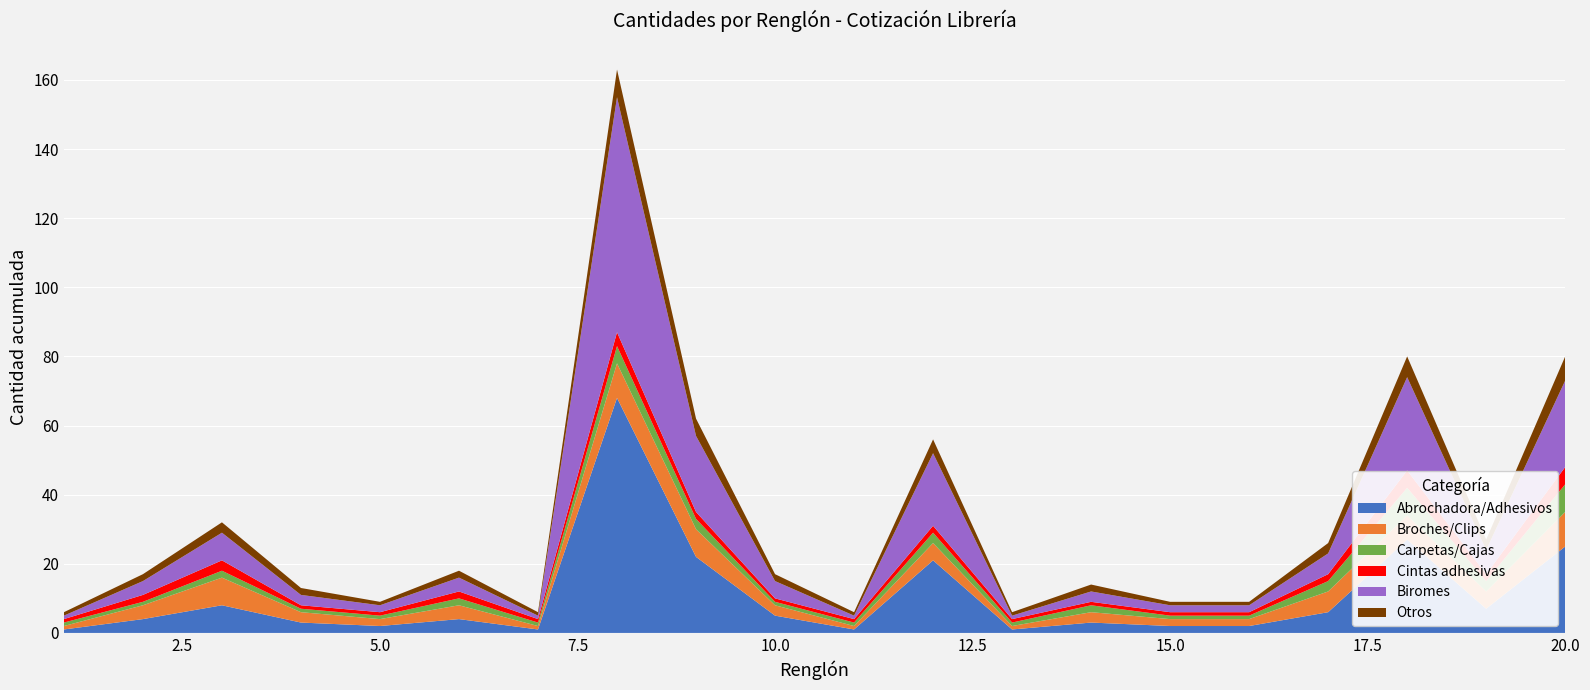

Reading left to right, list all the values displayed in this chart.

Abrochadora/Adhesivos: 1	4	8	3	2	4	1	68	22	5	1	21	1	3	2	2	6	27	7	25
Broches/Clips: 1	4	8	3	2	4	1	10	8	3	1	5	1	3	2	2	6	7	5	10
Carpetas/Cajas: 1	1	2	1	1	2	1	5	3	1	1	3	1	2	1	1	3	8	3	8
Cintas adhesivas: 1	2	3	1	1	2	1	4	2	1	1	2	1	1	1	1	2	5	2	5
Biromes: 1	4	8	3	2	4	1	68	22	5	1	21	1	3	2	2	6	27	7	25
Otros: 1	2	3	2	1	2	1	8	5	2	1	4	1	2	1	1	3	6	3	7